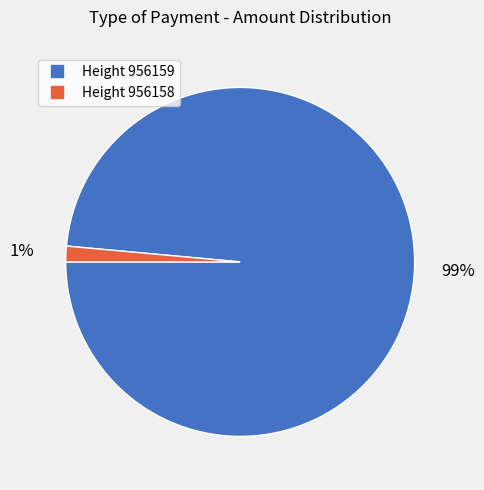

Does any single category account for the majority?

Yes